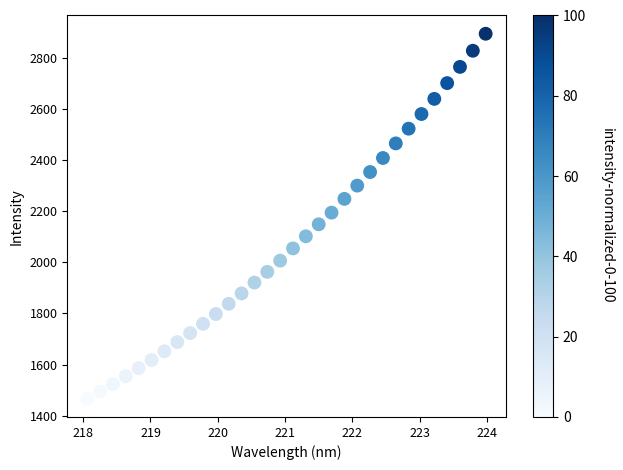

What is the range of Y values (max minus min)?

1427.8